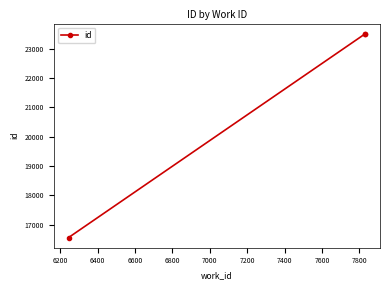

Between 6400 and 6200, which is larger?

6400